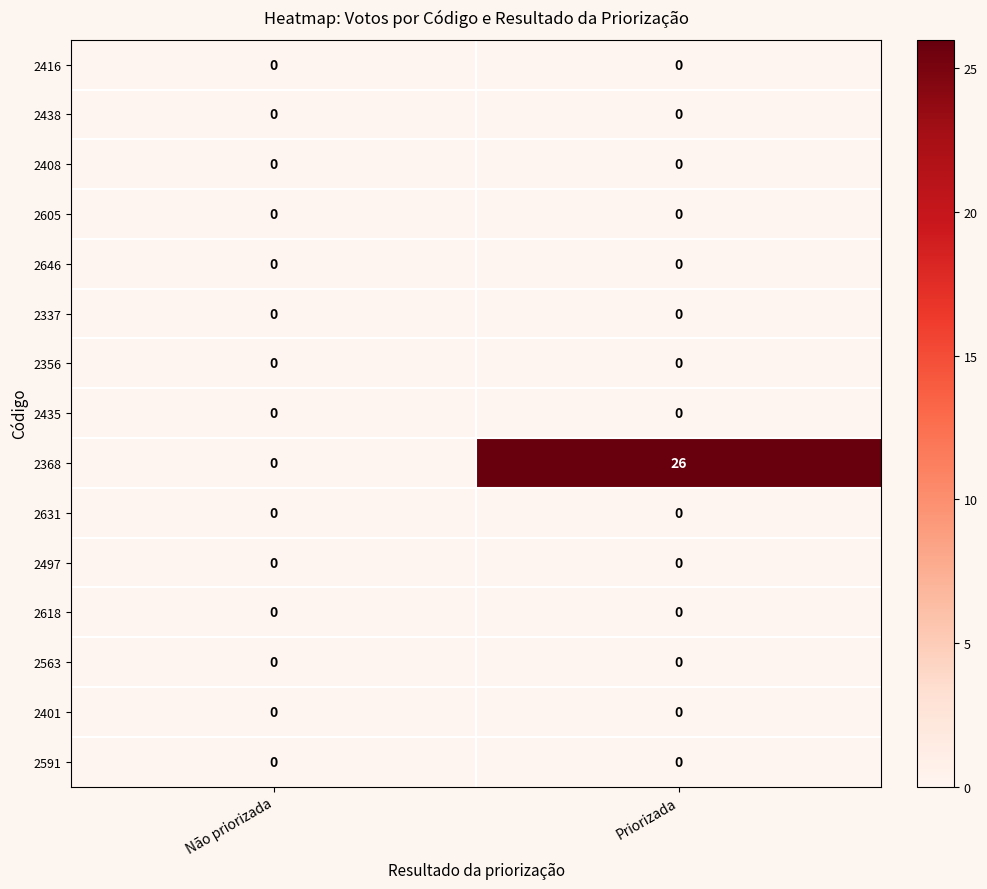

Which series has the largest total across all categories?

2368